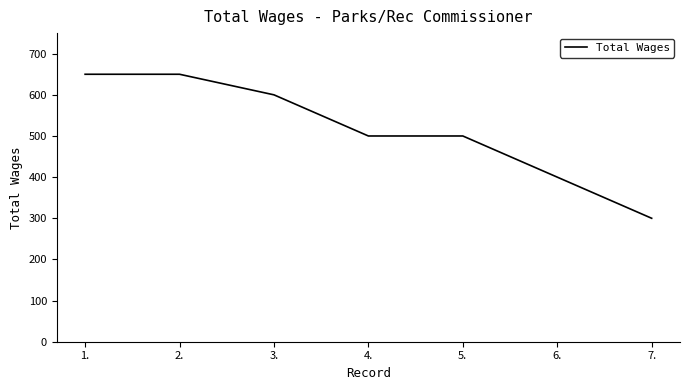

Count the values in the range 400 to 650.

6